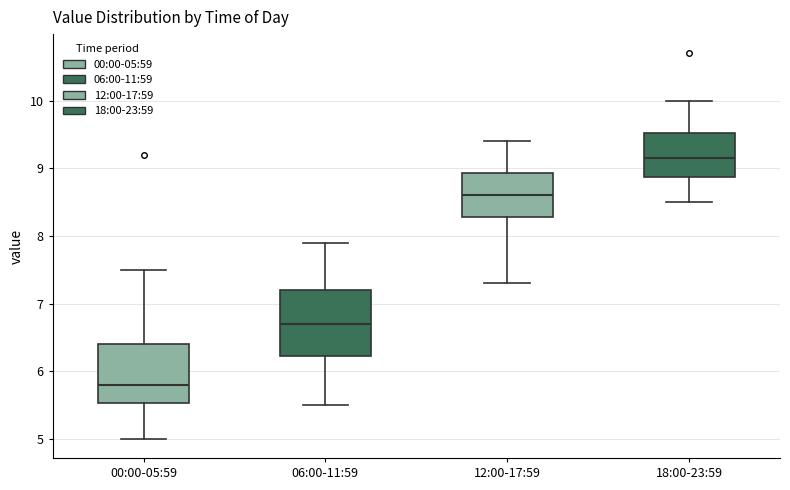

Where is the lower edge of the box for 18:00-23:59 on the y-axis? The values are not printed on the chart, so give them approximately, as read against the axis.

8.9